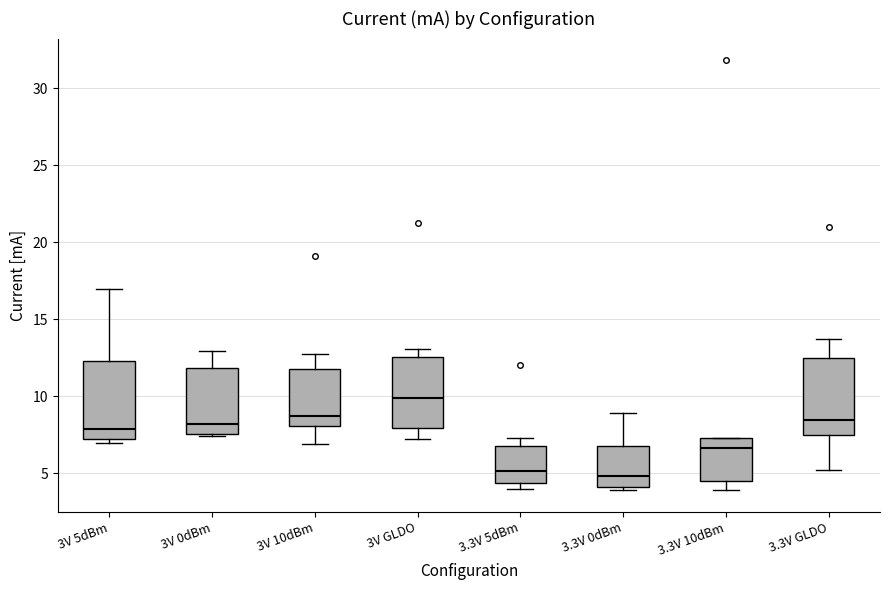

Reading left to right, transcribe this box plot: for each box, give where its median line is, the range the box spans, and where its two whiskers end, as read against the y-axis. The values are not printed on the chart, so give them approximately, as read against the axis.

3V 5dBm: median 8.0, box 7.5 to 12.5, whiskers 7.0 to 17.0
3V 0dBm: median 8.0, box 7.5 to 12.0, whiskers 7.5 (just below the box's lower edge) to 13.0
3V 10dBm: median 8.5, box 8.0 to 12.0, whiskers 7.0 to 13.0
3V GLDO: median 10.0, box 8.0 to 12.5, whiskers 7.0 to 13.0
3.3V 5dBm: median 5.0, box 4.5 to 7.0, whiskers 4.0 to 7.5
3.3V 0dBm: median 5.0, box 4.0 to 7.0, whiskers 4.0 (just below the box's lower edge) to 9.0
3.3V 10dBm: median 6.5, box 4.5 to 7.5, whiskers 4.0 to 7.5
3.3V GLDO: median 8.5, box 7.5 to 12.5, whiskers 5.0 to 13.5